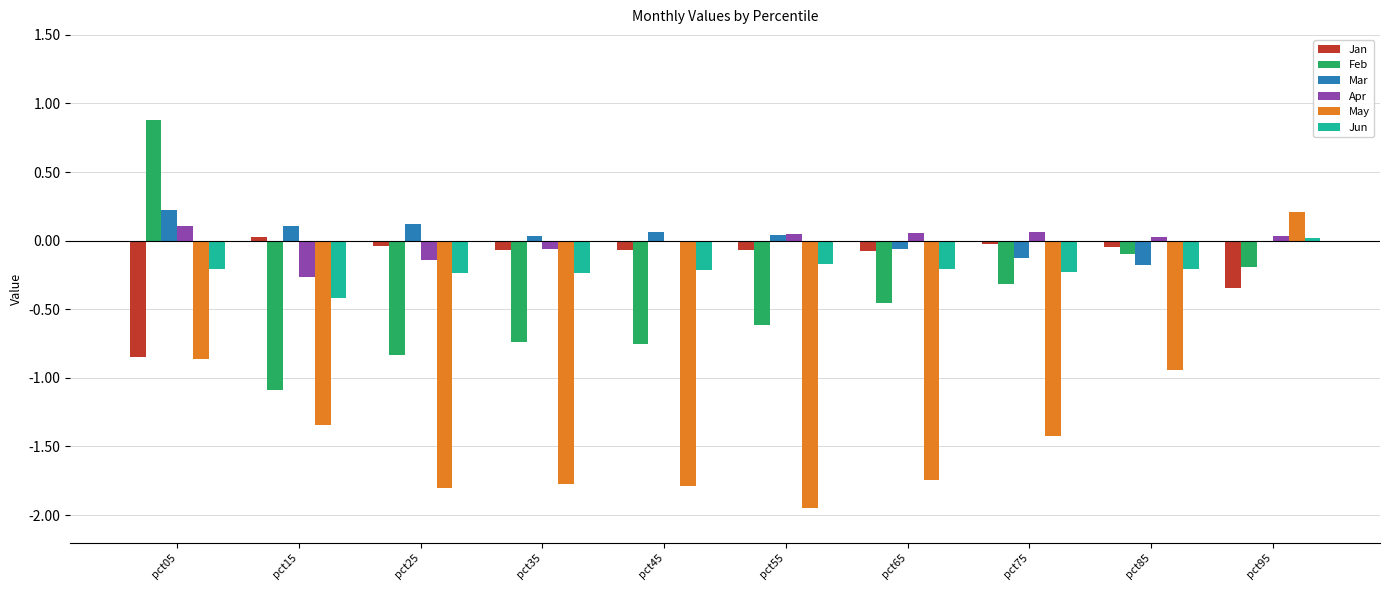

Which series has the largest total across all categories?

Mar